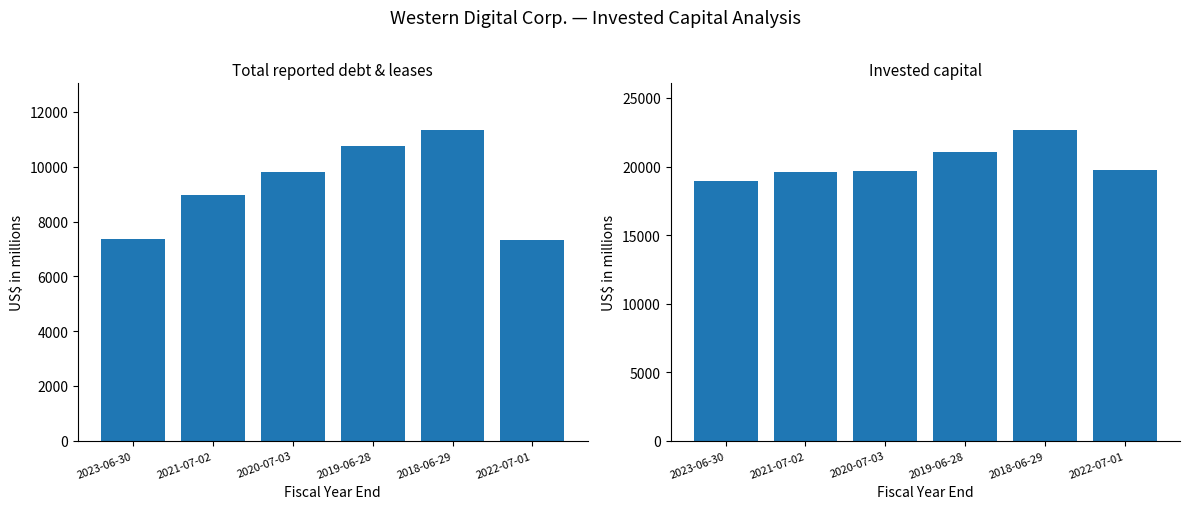

What is the label of the 1st bar from the right?

2022-07-01